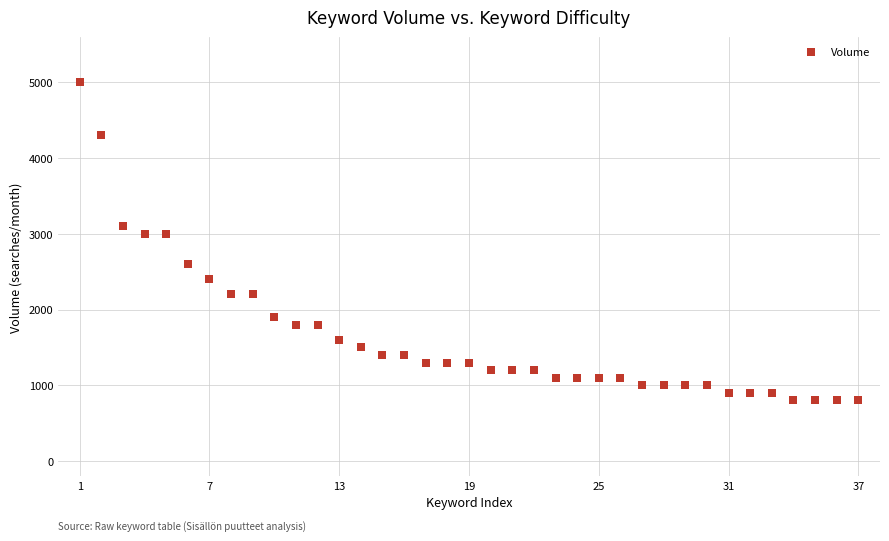

What is the range of X values (max minus min)?

36